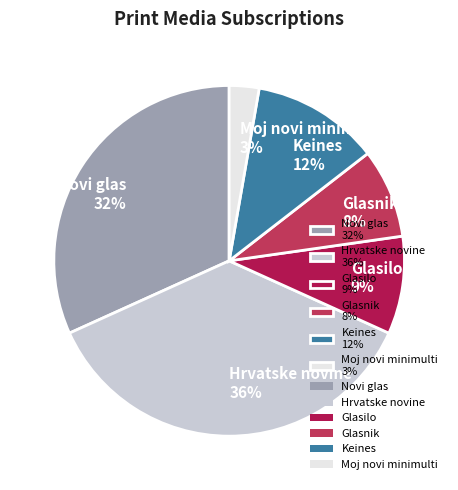

Is the sum of Moj novi minimulti and Hrvatske novine greater than half?

No